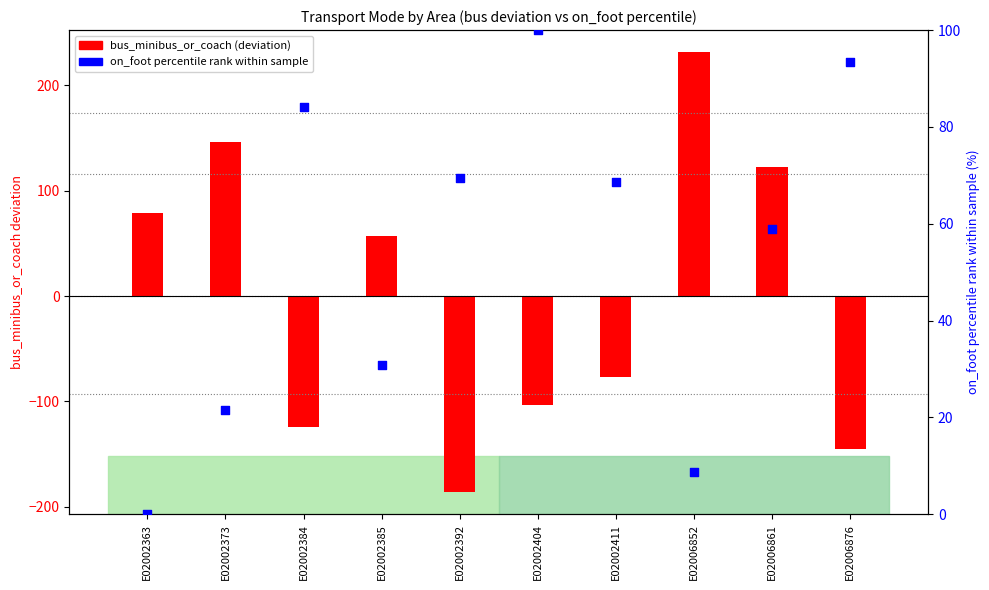

Is the value of on_foot percentile rank at E02006861 greater than the value of bus_minibus_or_coach (deviation) at E02002373?

No